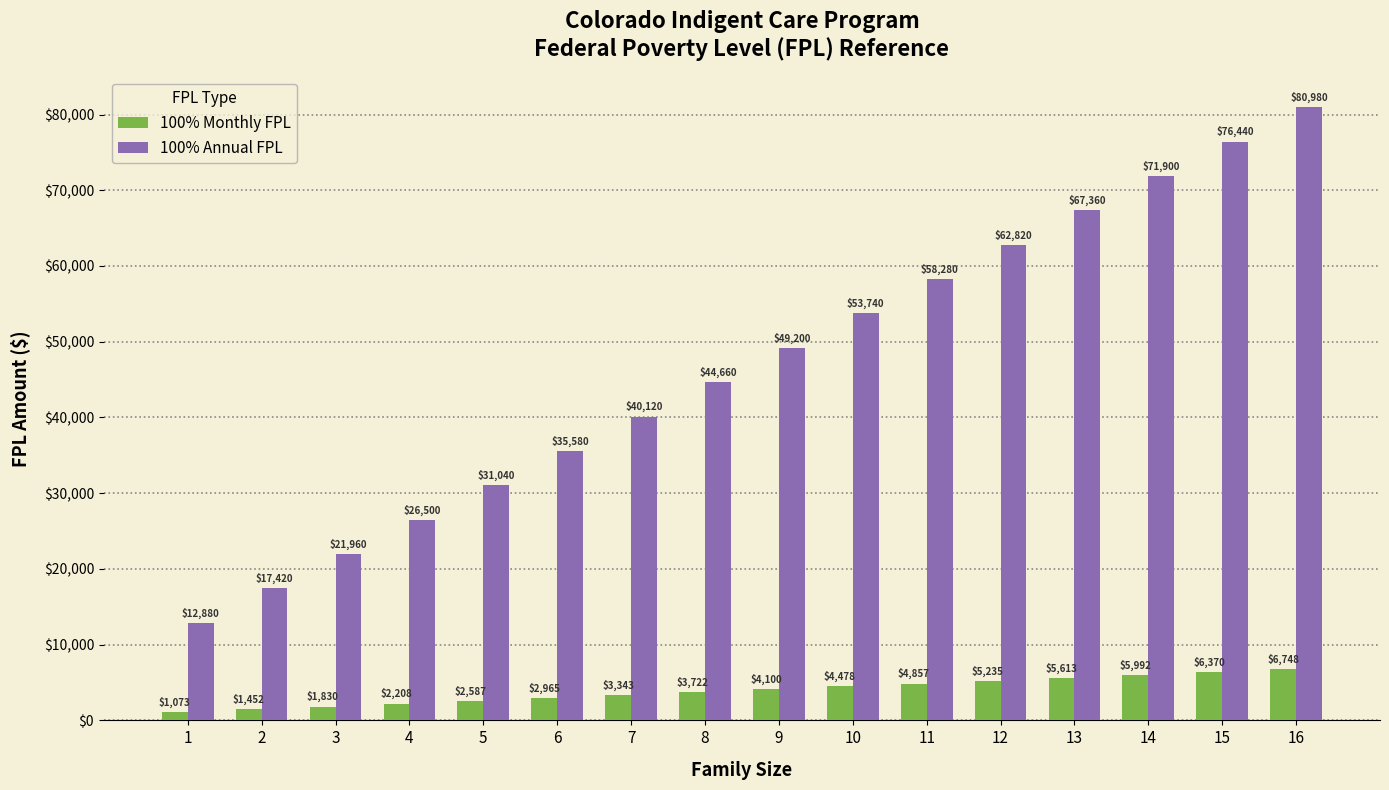

How many data points in 100% Monthly FPL are less than 4100?

8